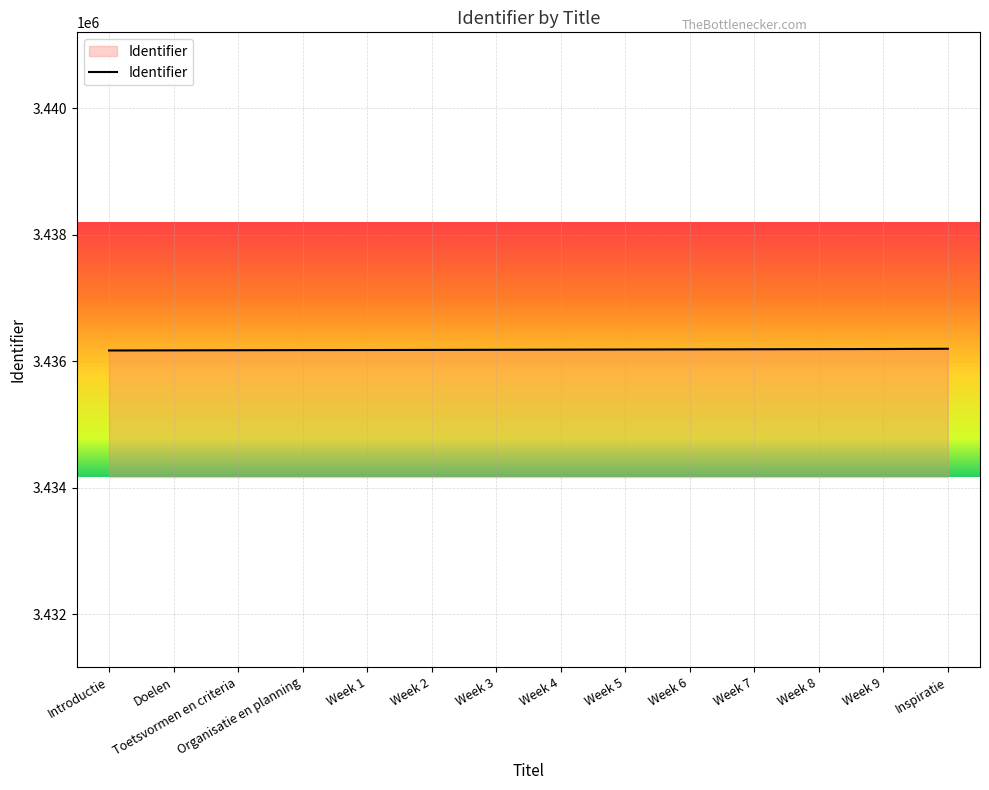

What is the minimum value shown in the chart?

3436169